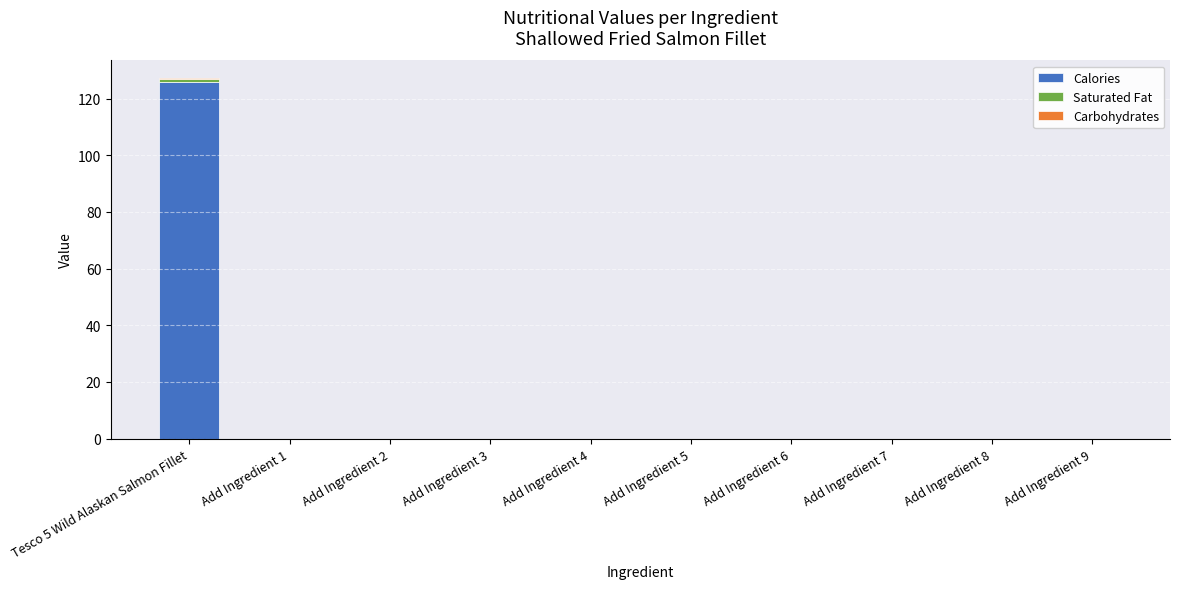

At which category is the sum across all series the highest?

Tesco 5 Wild Alaskan Salmon Fillet